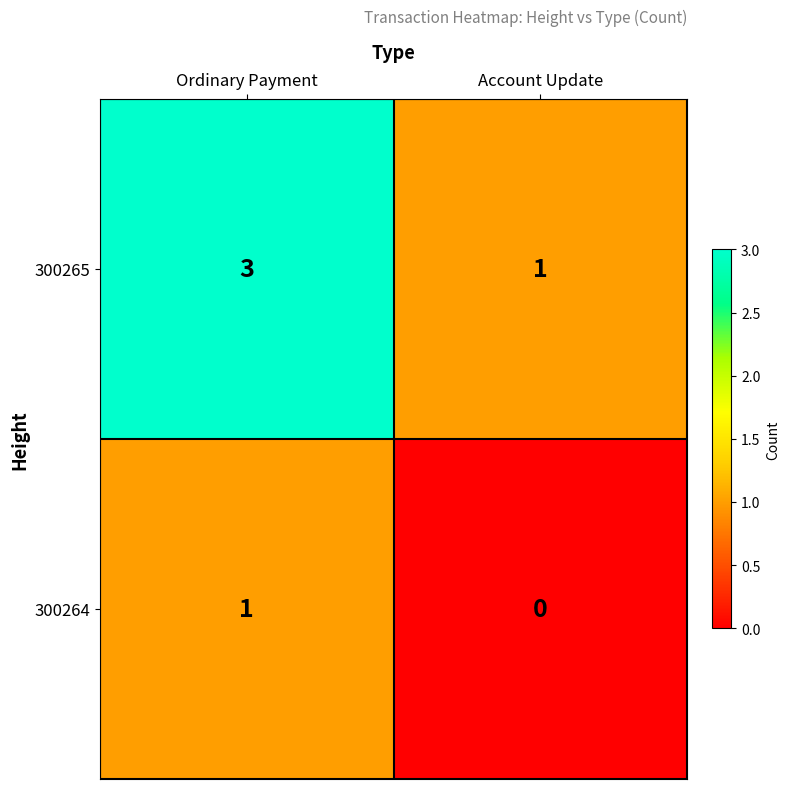

How many categories are shown in the chart?

2